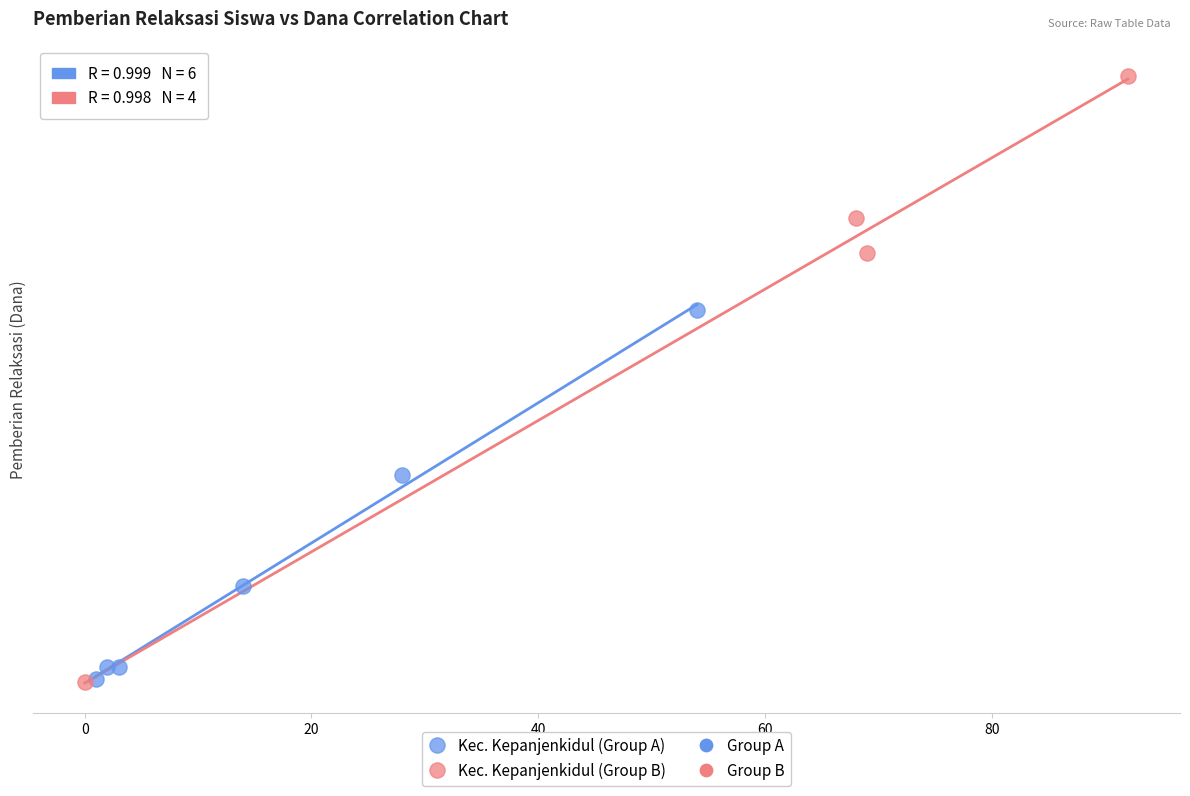

Which series contains the highest Y value?

Kec. Kepanjenkidul (Group B)